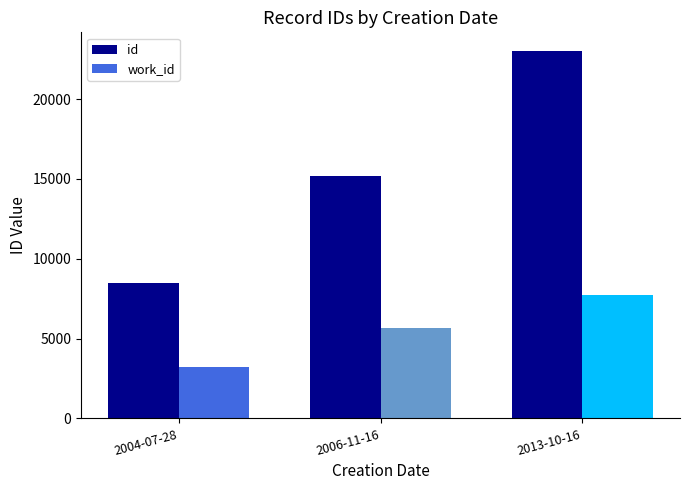

What is the lowest value of the id series?

8477